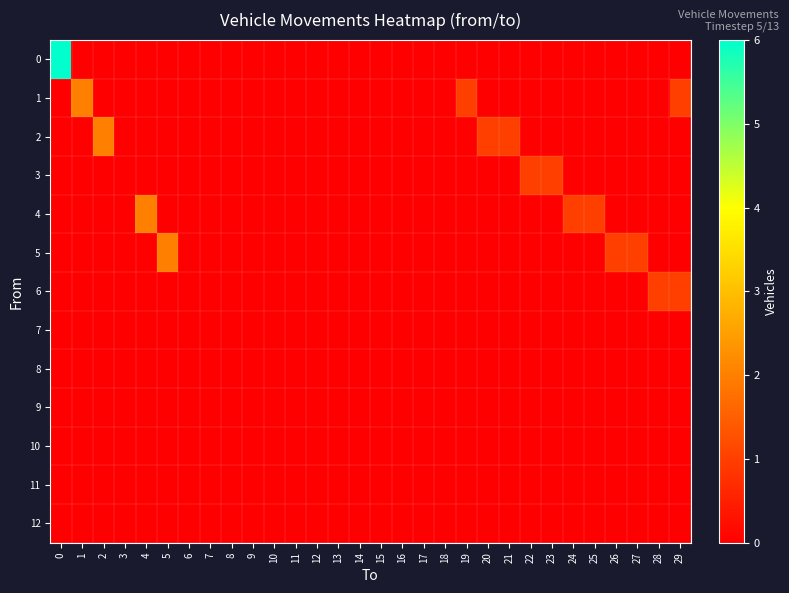

Rank the series at 20 from highest to lowest value.

2, 0, 1, 3, 4, 5, 6, 7, 8, 9, 10, 11, 12